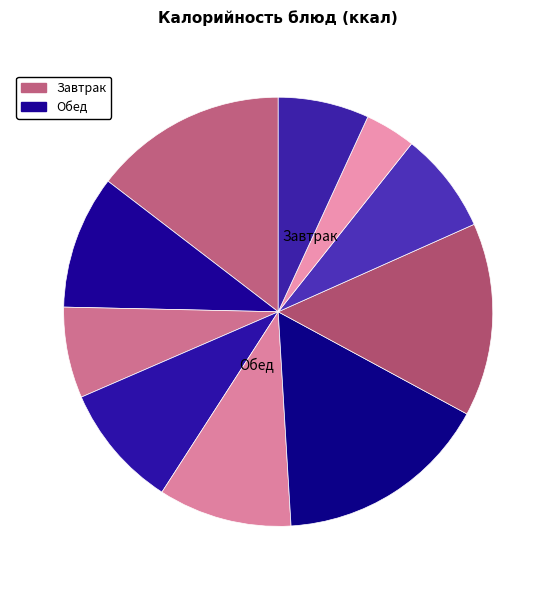

How many slices are in this pie chart?

10